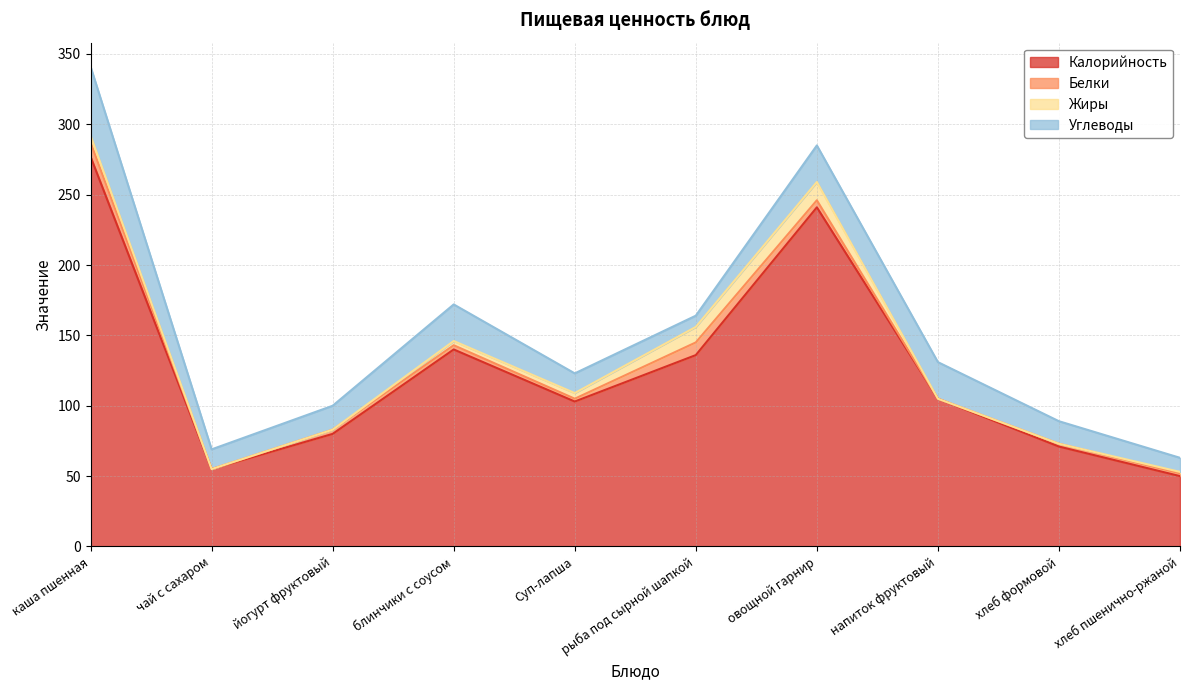

How many series are shown in this chart?

4